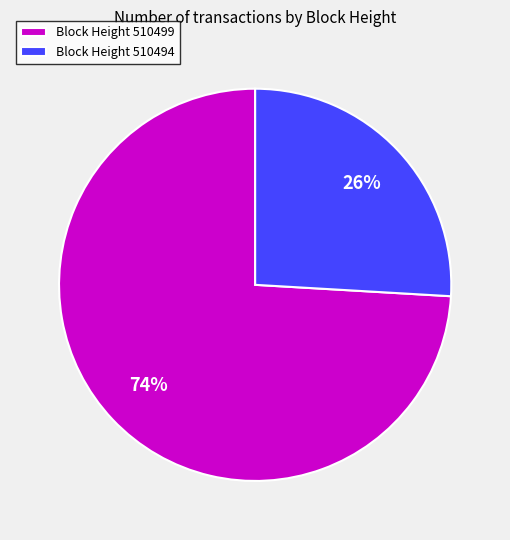

Does any single category account for the majority?

Yes